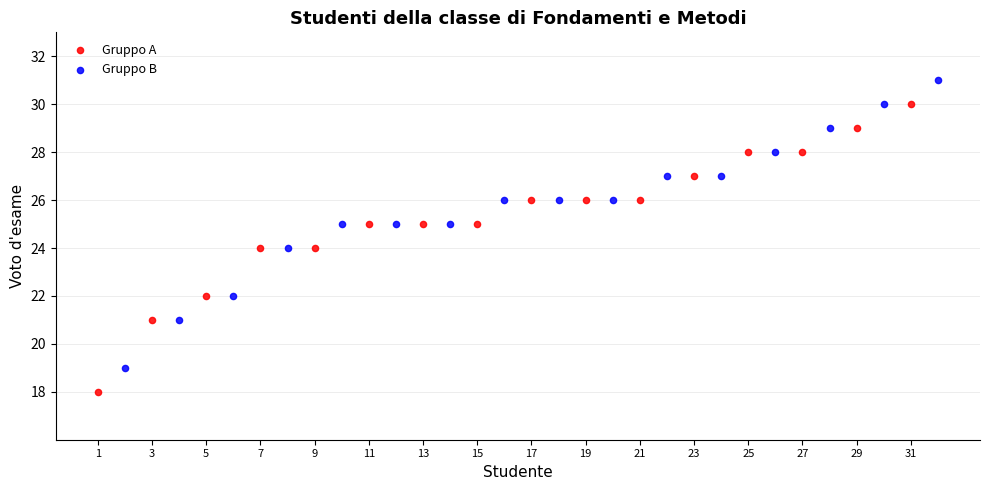

Which series contains the highest Y value?

Gruppo B